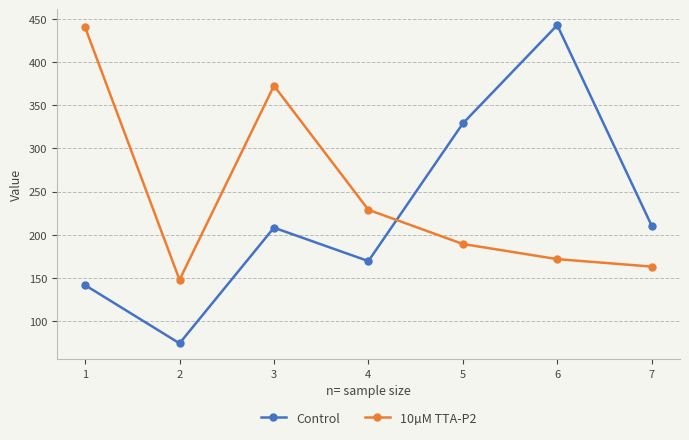

How many intersections are there between 10µM TTA-P2 and Control?

1